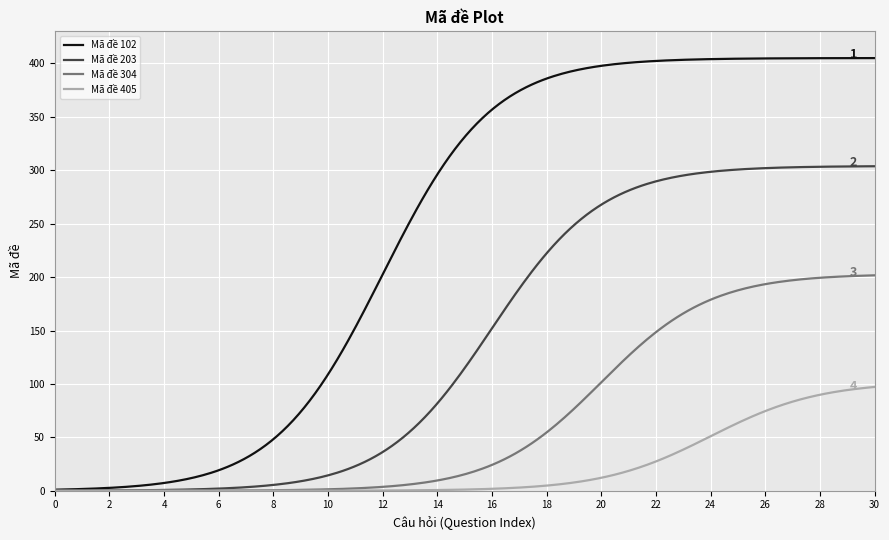

Which series has the widest spread of values?

Mã đề 102